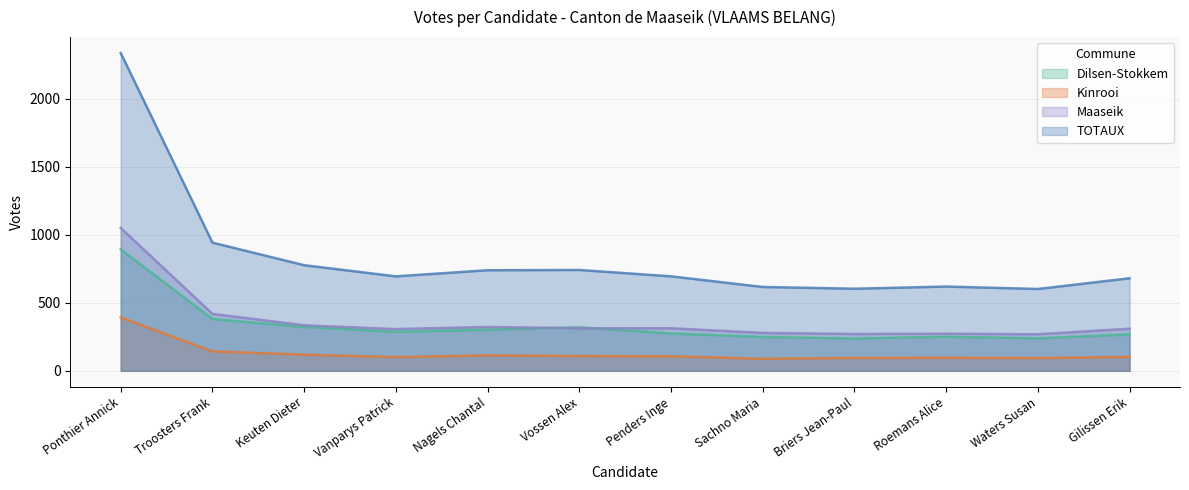

The value of Kinrooi at Penders Inge is 173. True or false?

False